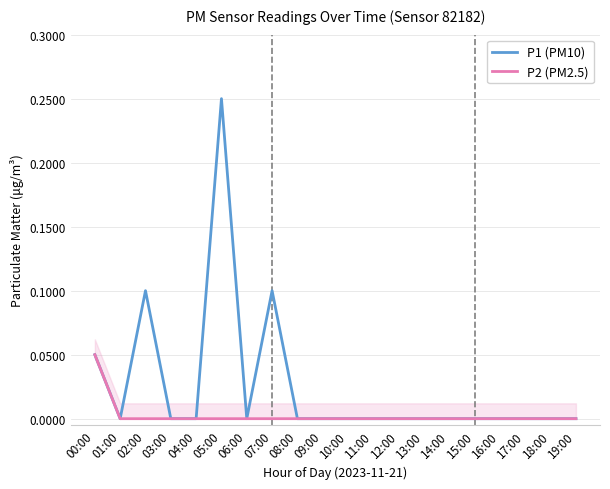

Does the chart have visible grid lines?

Yes